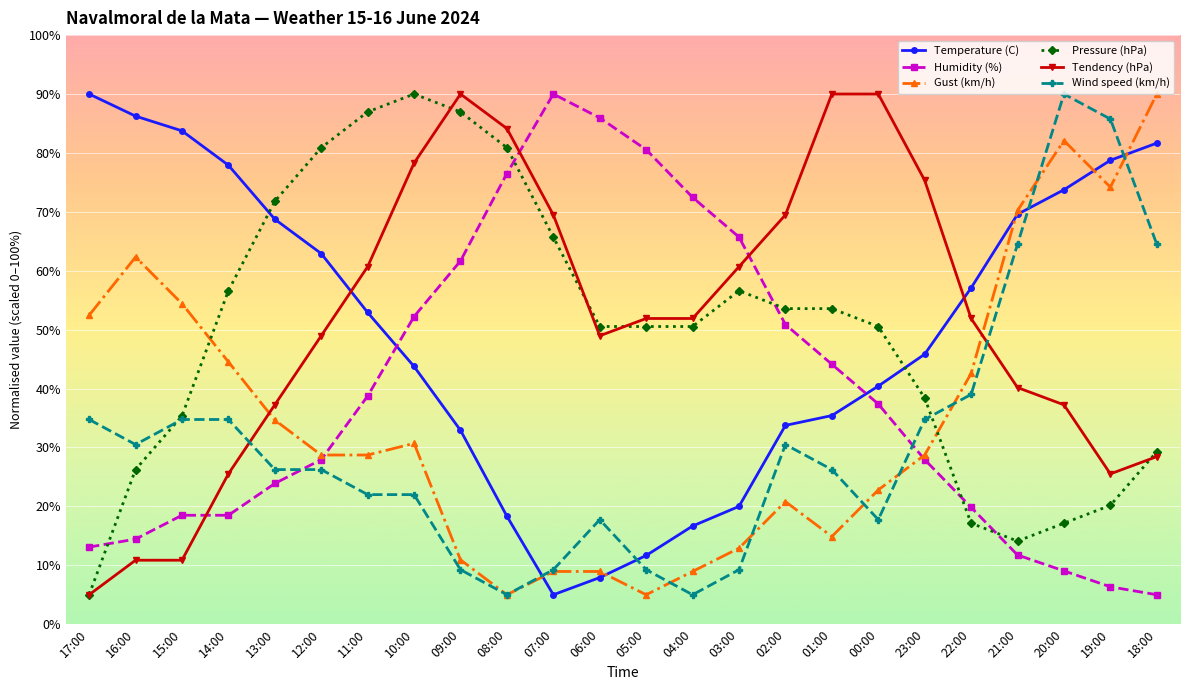

What is the smallest value displayed?

5.0